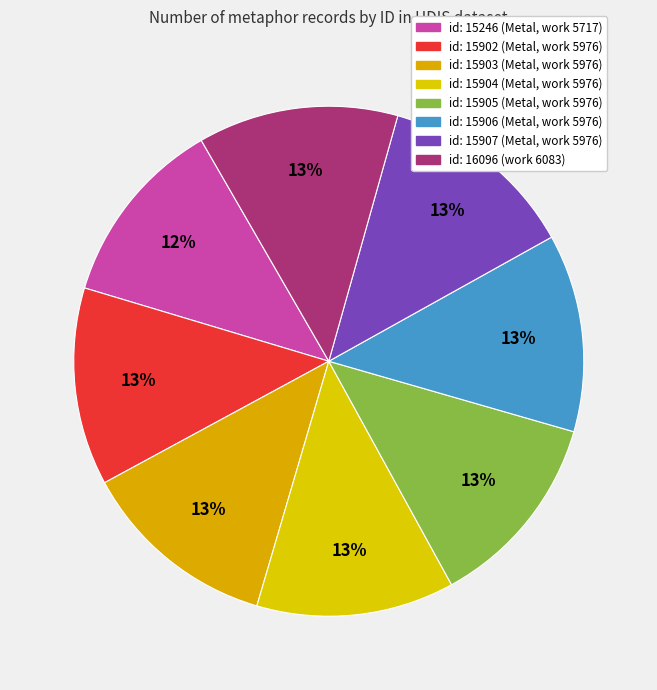

To the nearest percent, what is the combined percentage of id: 16096 (work 6083) and id: 15246 (Metal, work 5717)?

25%